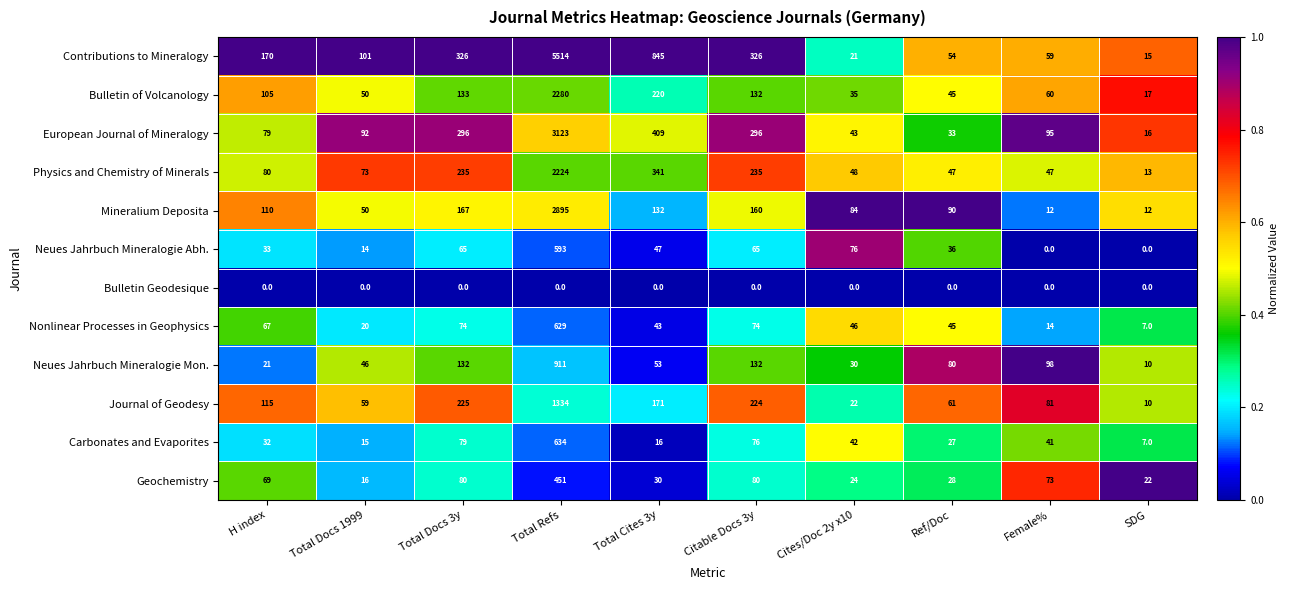

What is the spread (max minus min) of values at Total Refs?

5514